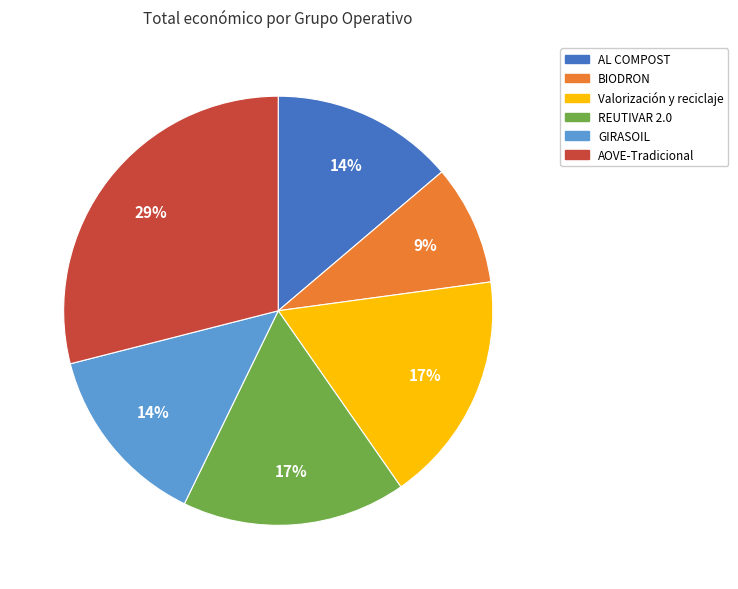

Do AOVE-Tradicional and REUTIVAR 2.0 together represent more than half of the pie?

No